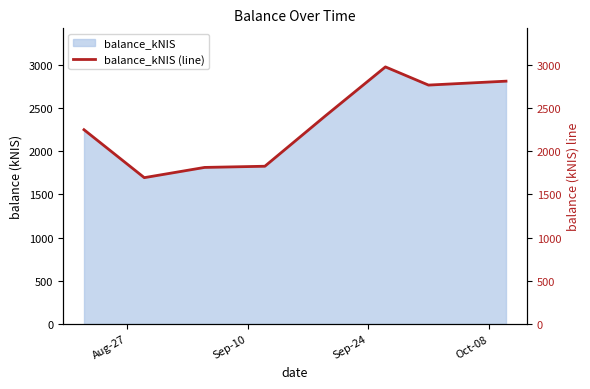

How many points are lower than both their immediate neighbors (excluding endpoints)?

2